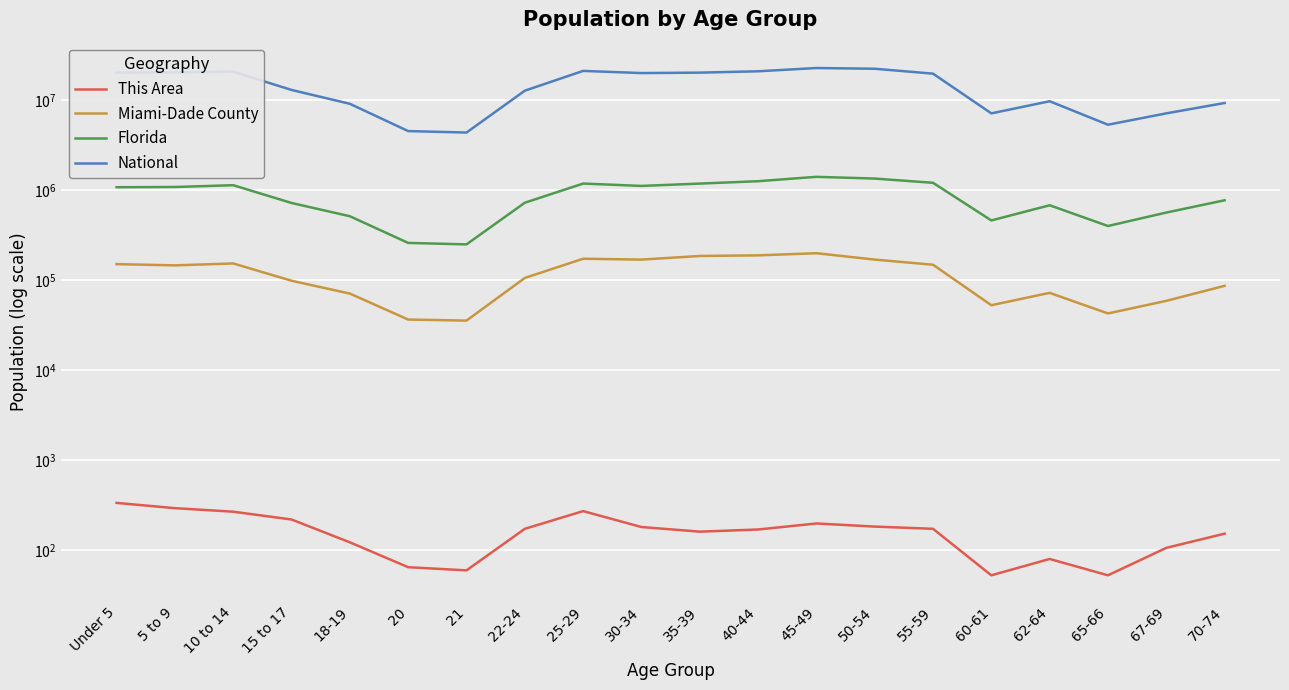

True or false: Florida and This Area intersect in this chart.

False